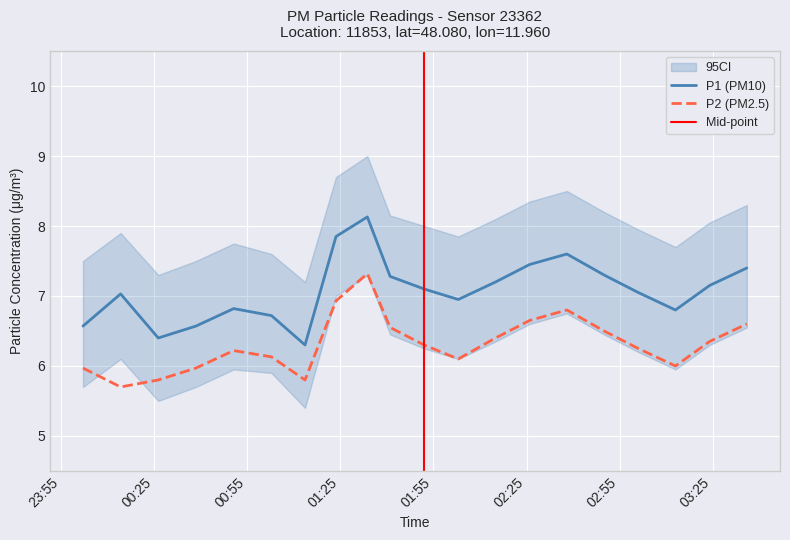

True or false: P2 has more than 0 points higher than both neighbors.

True